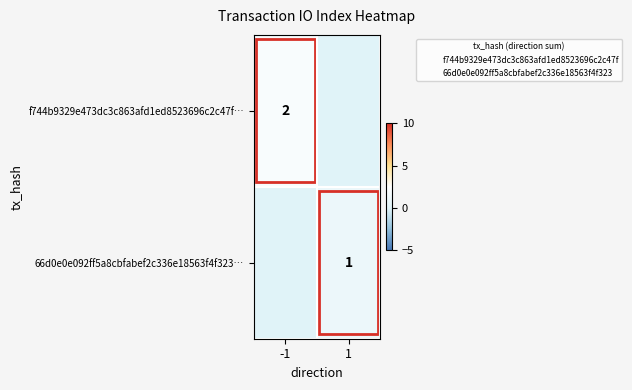

Which series has the largest range (max minus min)?

f744b9329e473dc3c863afd1ed8523696c2c47f…